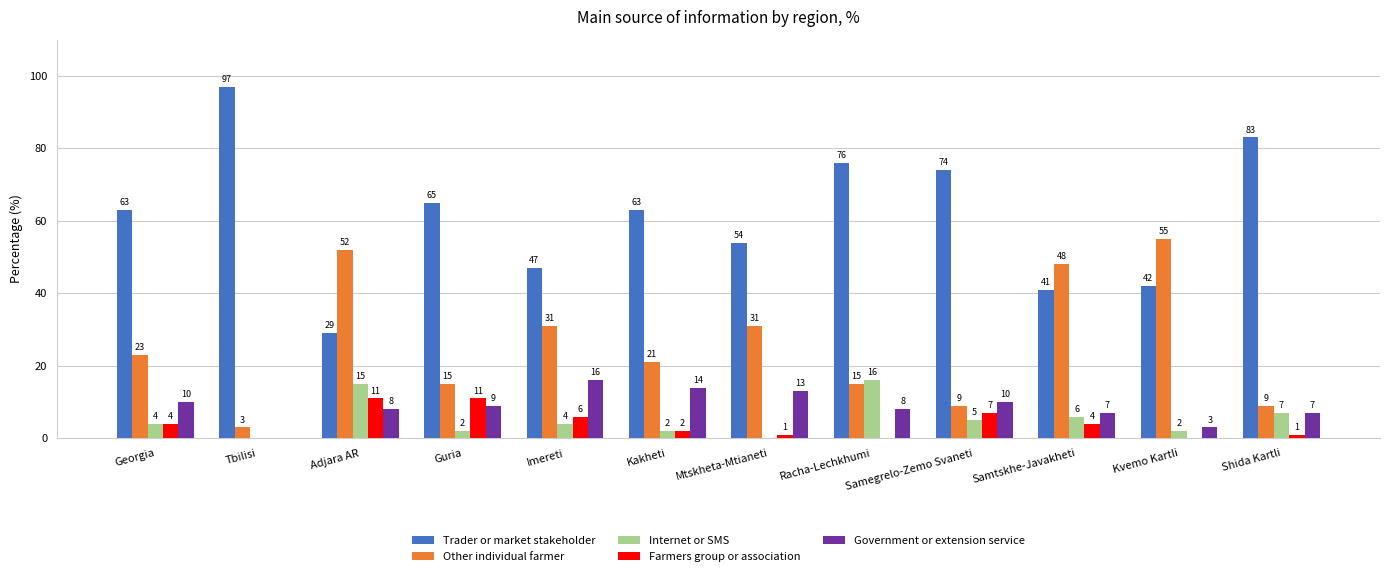

True or false: Internet or SMS has a value of 4 at Imereti.

True